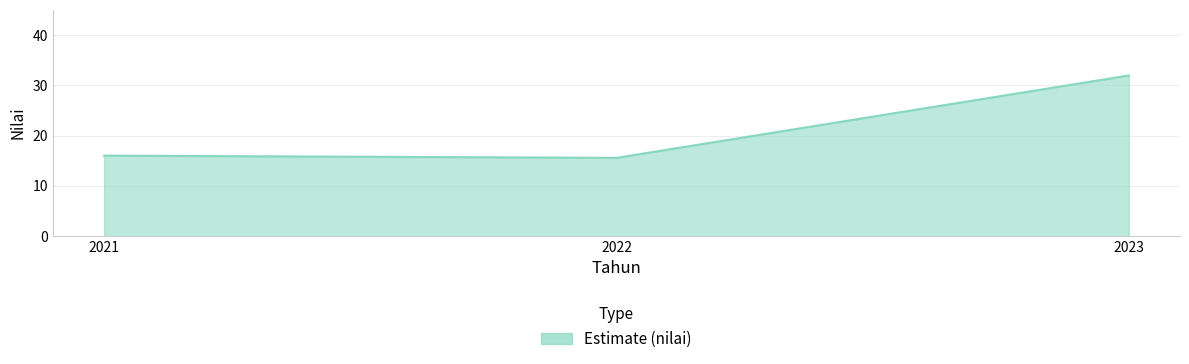

Is it true that the value at 2021 is 16.0?

True